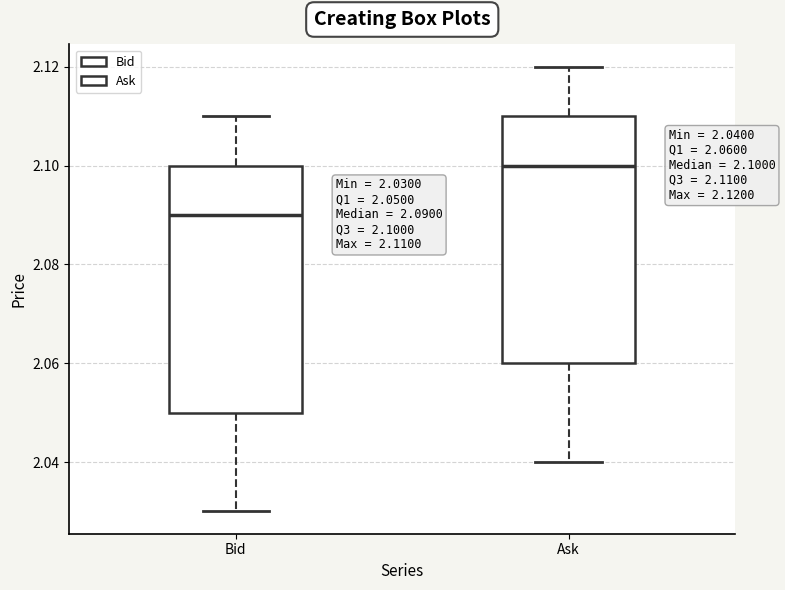

Which box has the lowest median line?

Bid